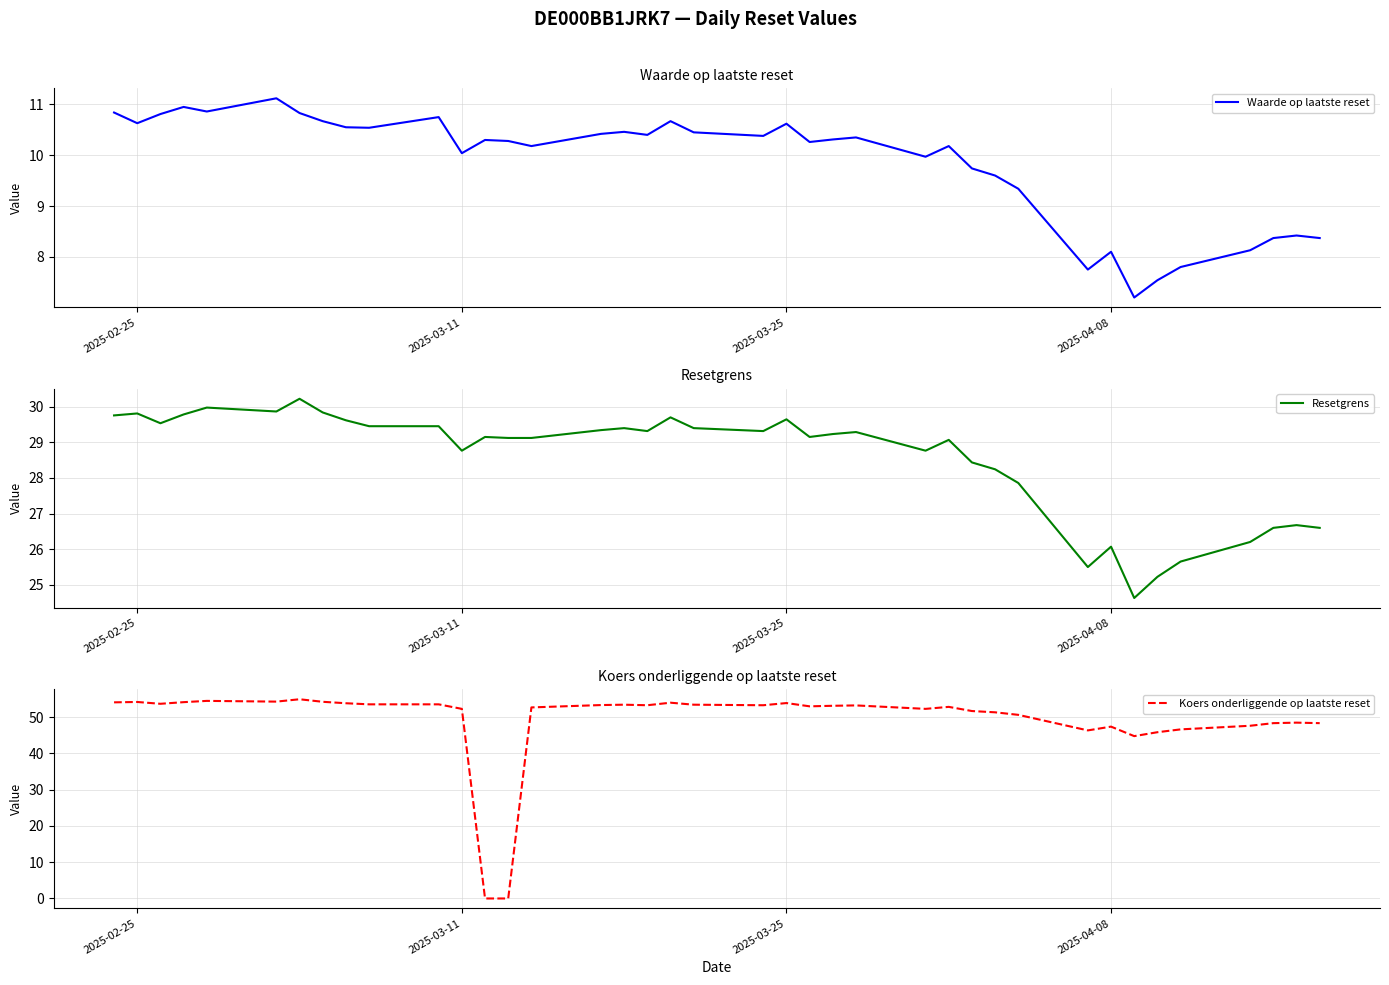

Which series has the widest spread of values?

Koers onderliggende op laatste reset